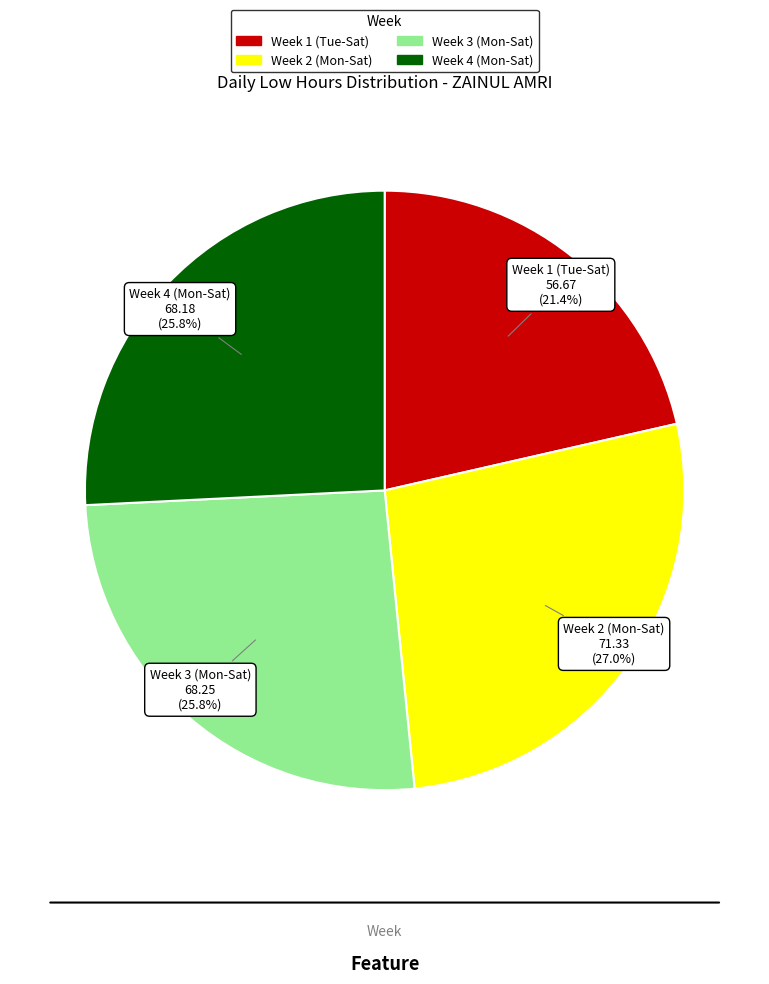

Is there a majority slice in this chart?

No